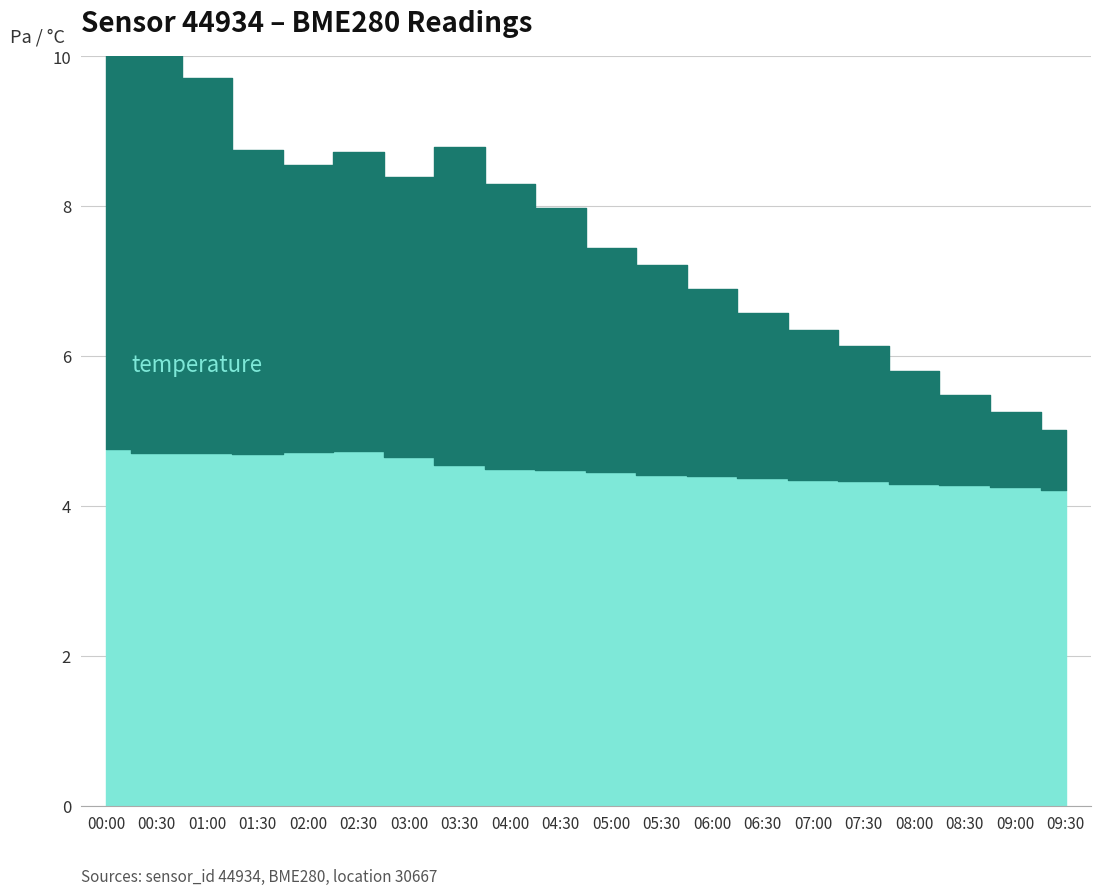

At which category does the chart reach its peak across all series?

00:00